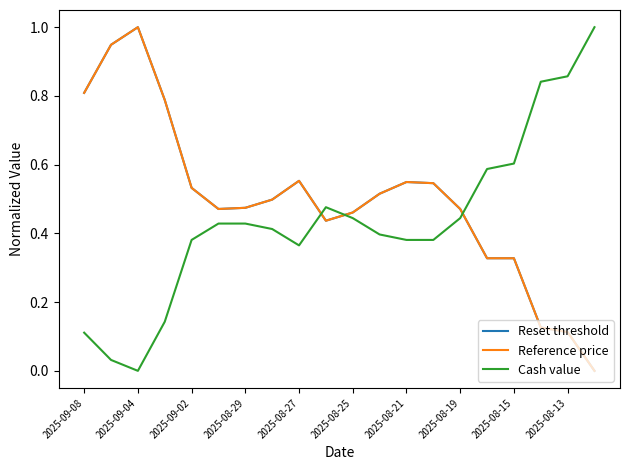

Does the chart display data point markers on the line(s)?

No